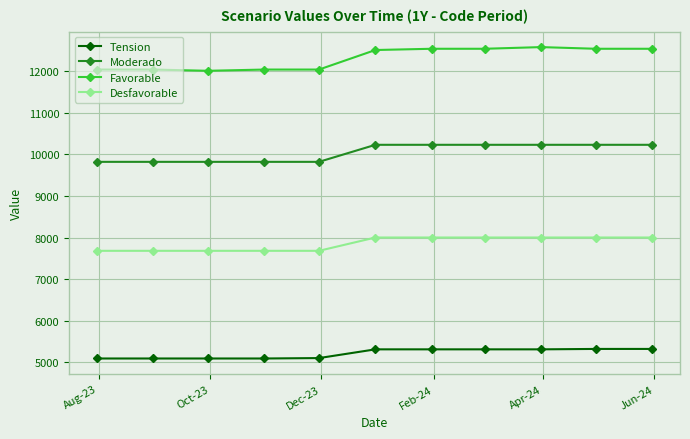

True or false: Desfavorable and Tension cross at least once.

False